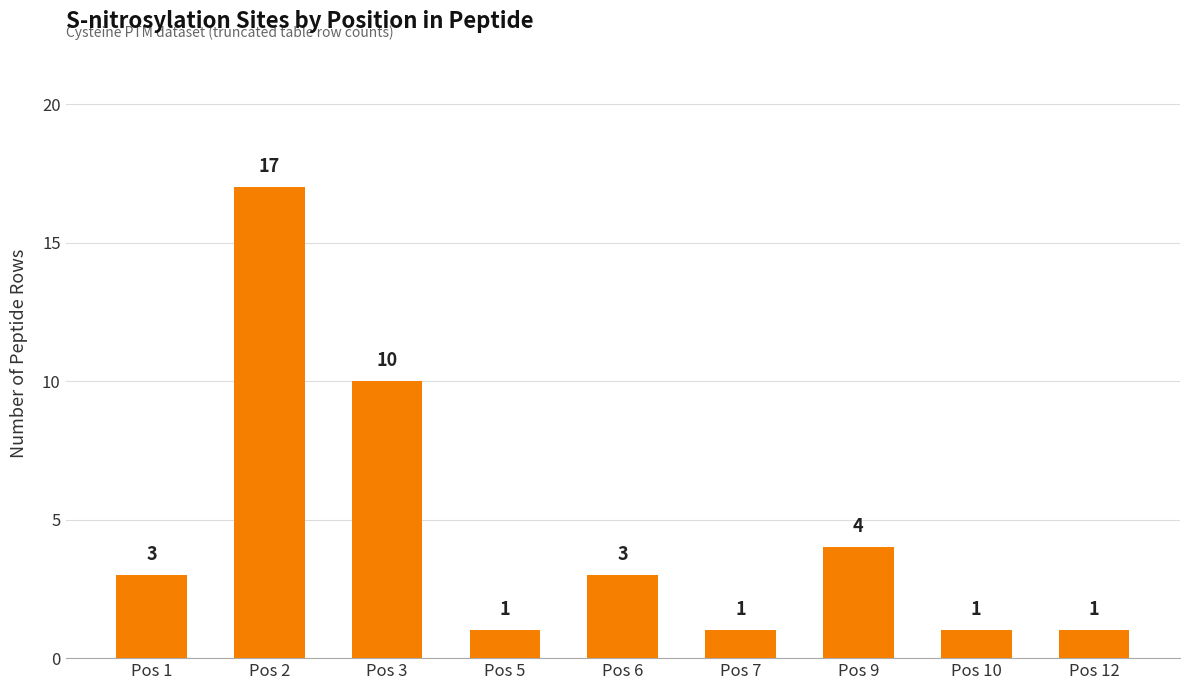

Is it true that the value at Pos 7 is 1?

True